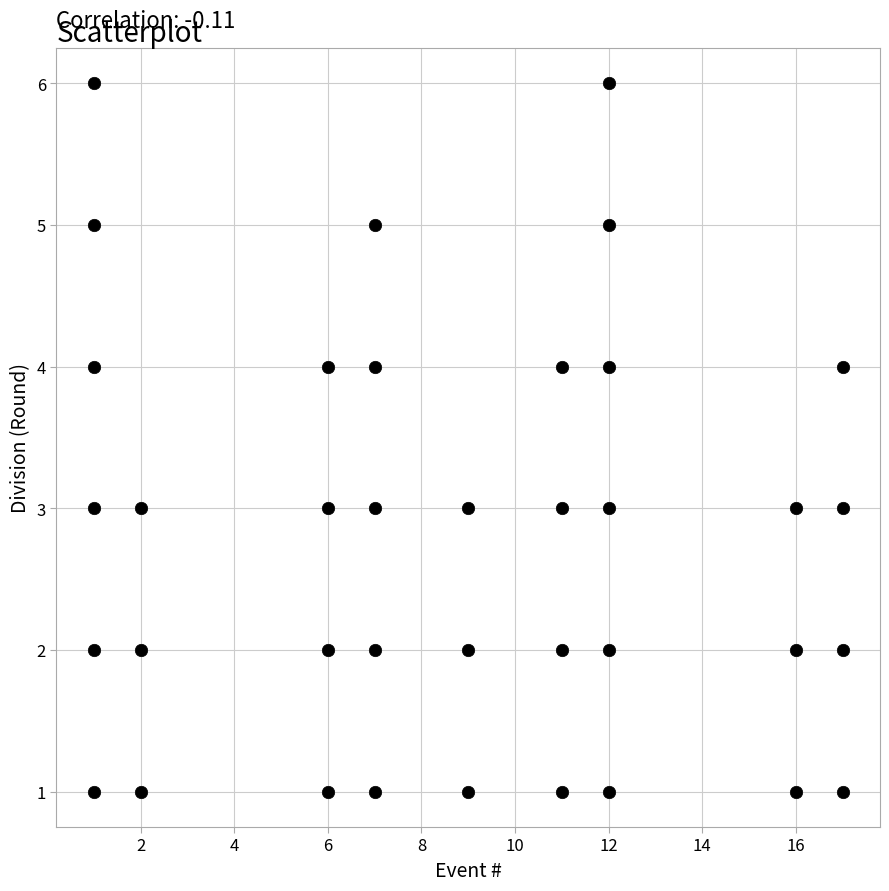

What is the range of Y values (max minus min)?

5